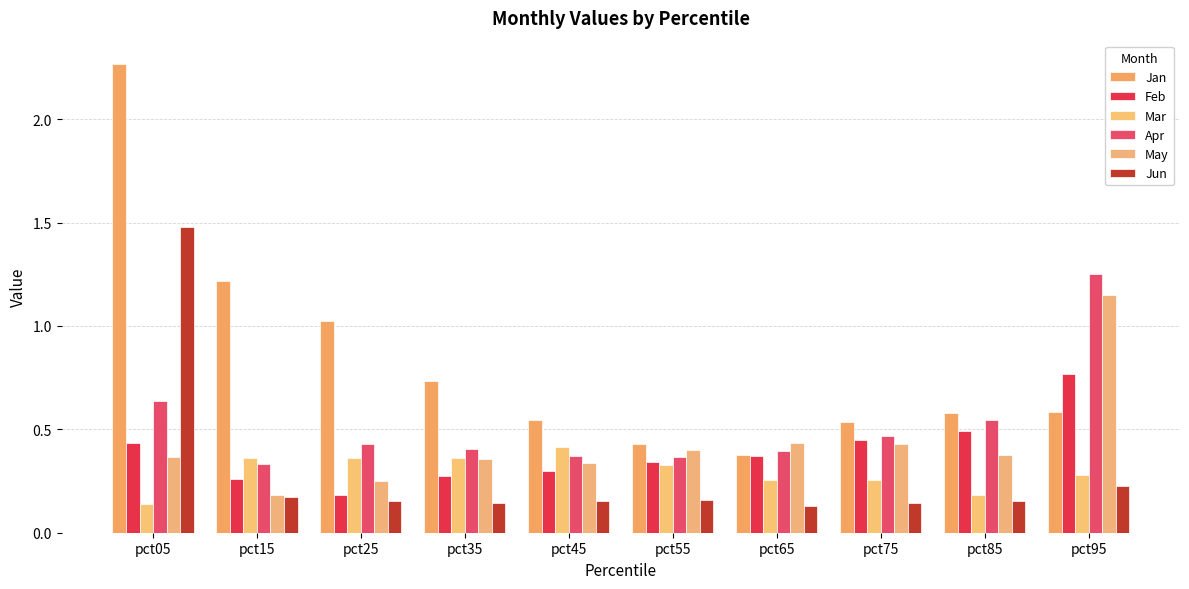

Are the bars horizontal?

No